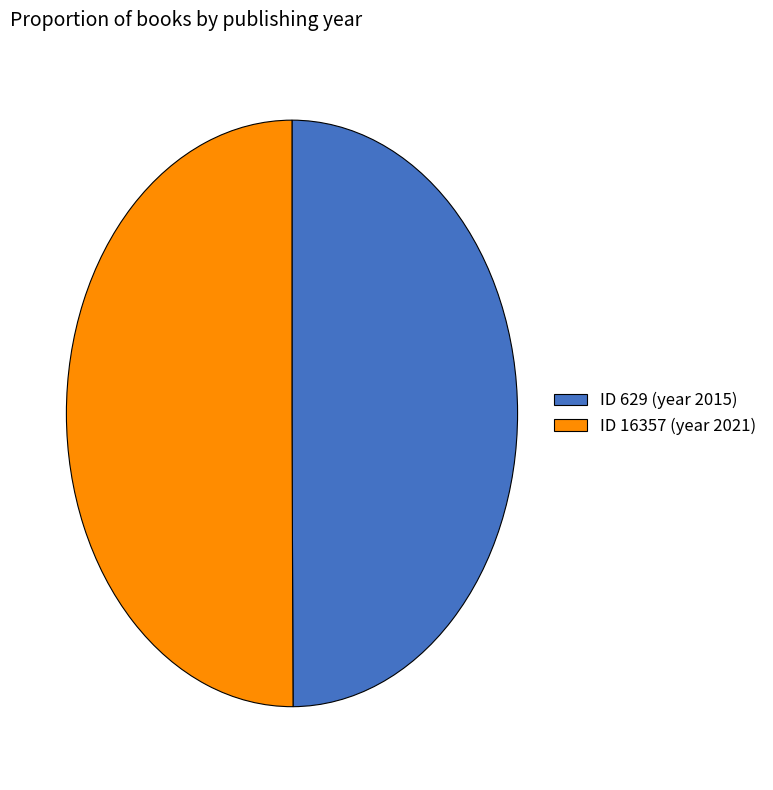

Approximately how many times larger is the value at ID 16357 (year 2021) compared to ID 629 (year 2015)?

1.0